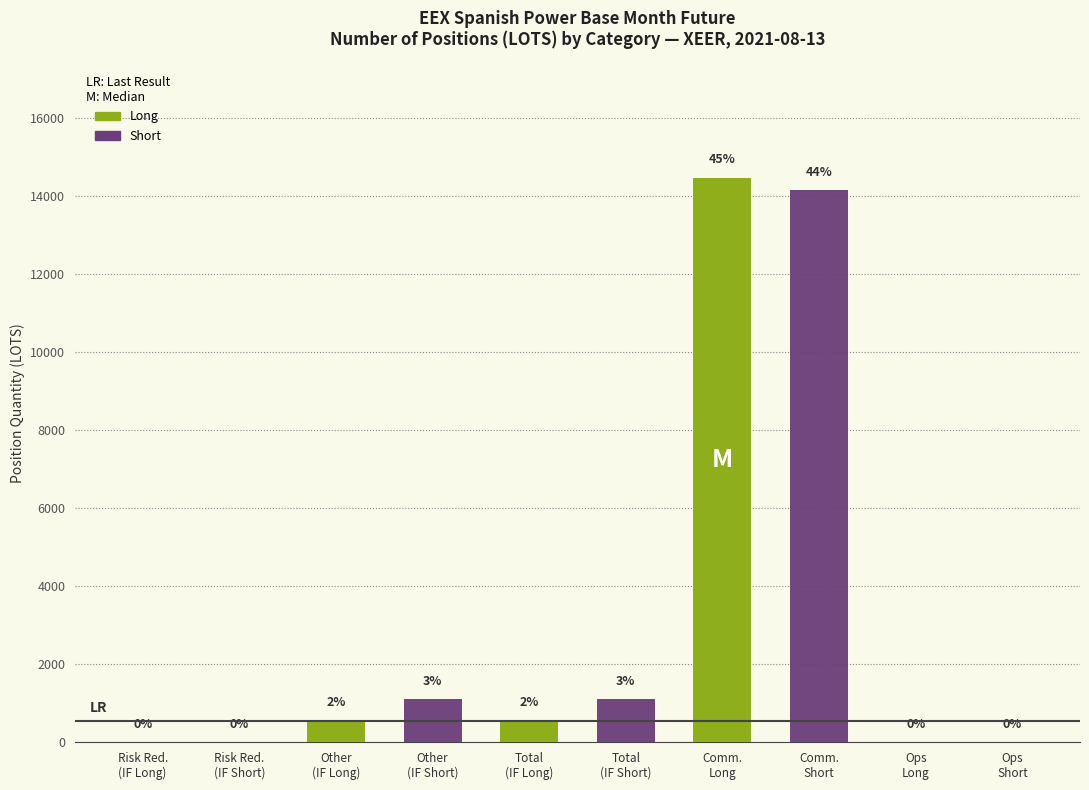

What is the value of the Long bar at the 7th from the left?

14465.3